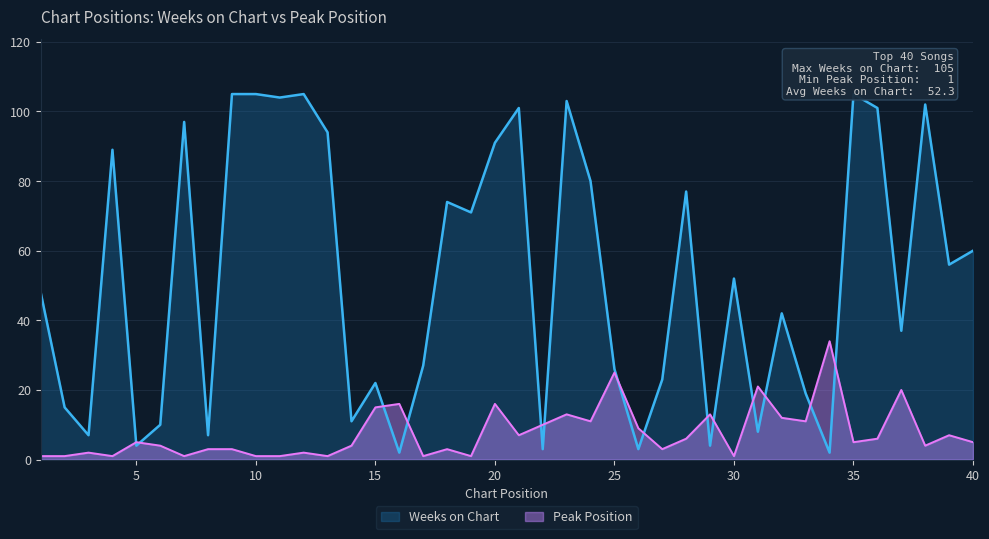

Which series has the largest total across all categories?

Weeks on Chart